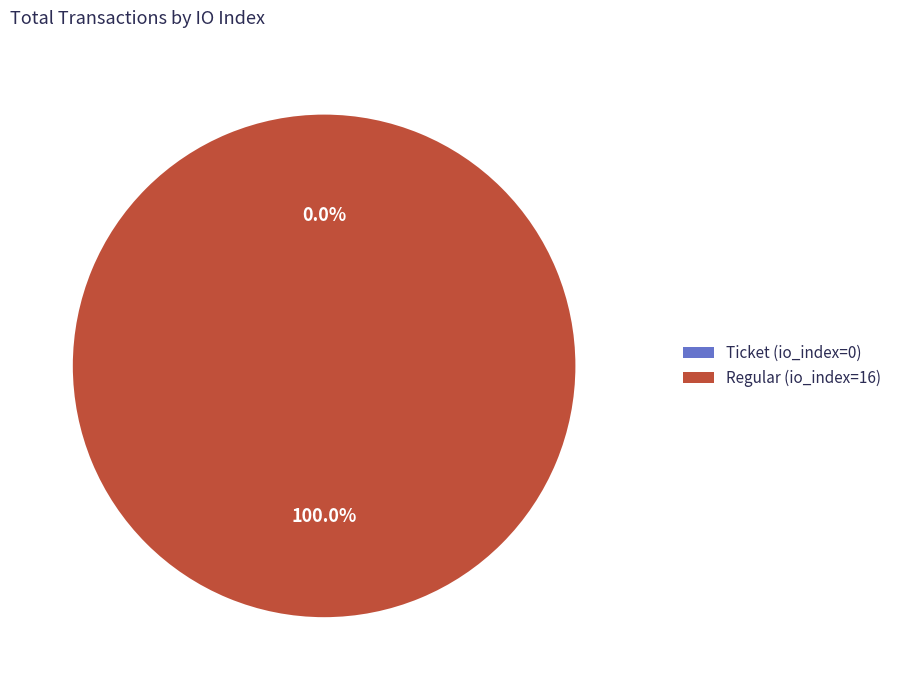

Which category accounts for the majority?

Regular (io_index=16)